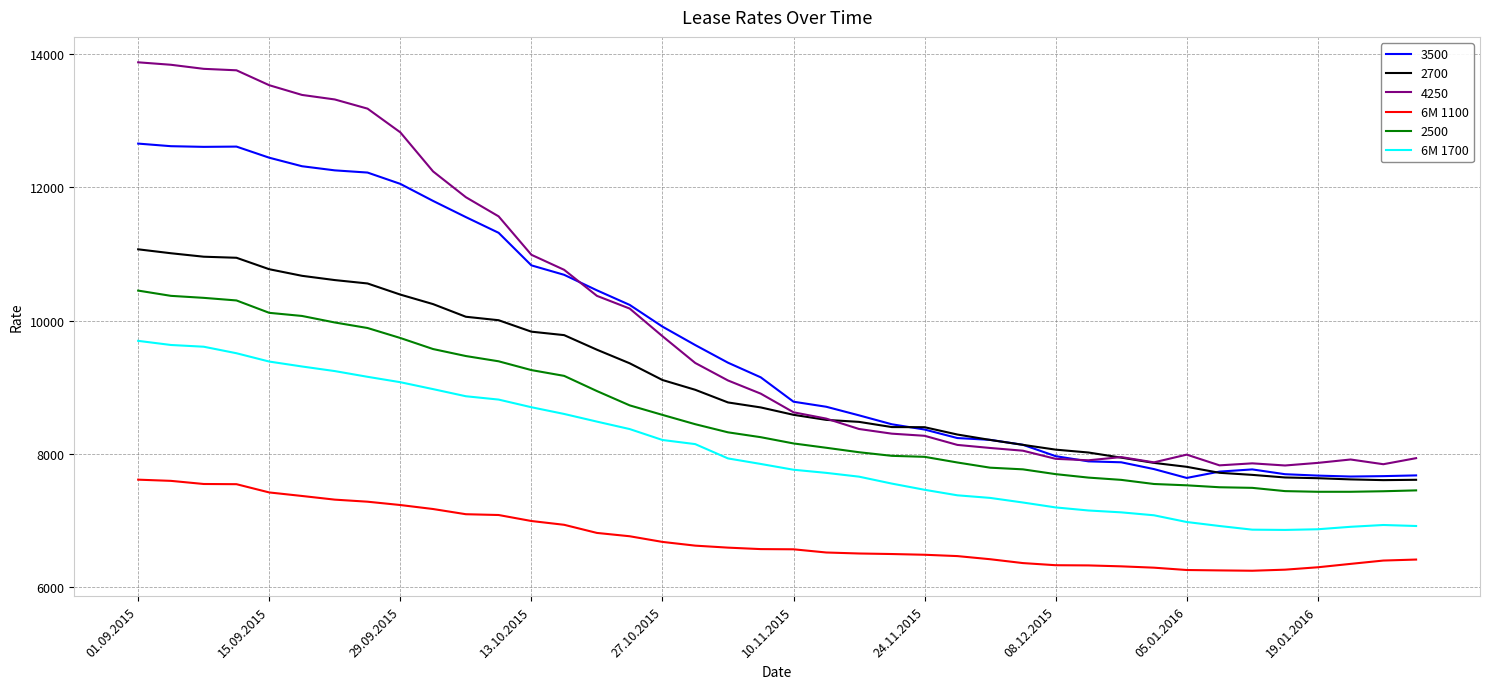

Which series has the widest spread of values?

4250